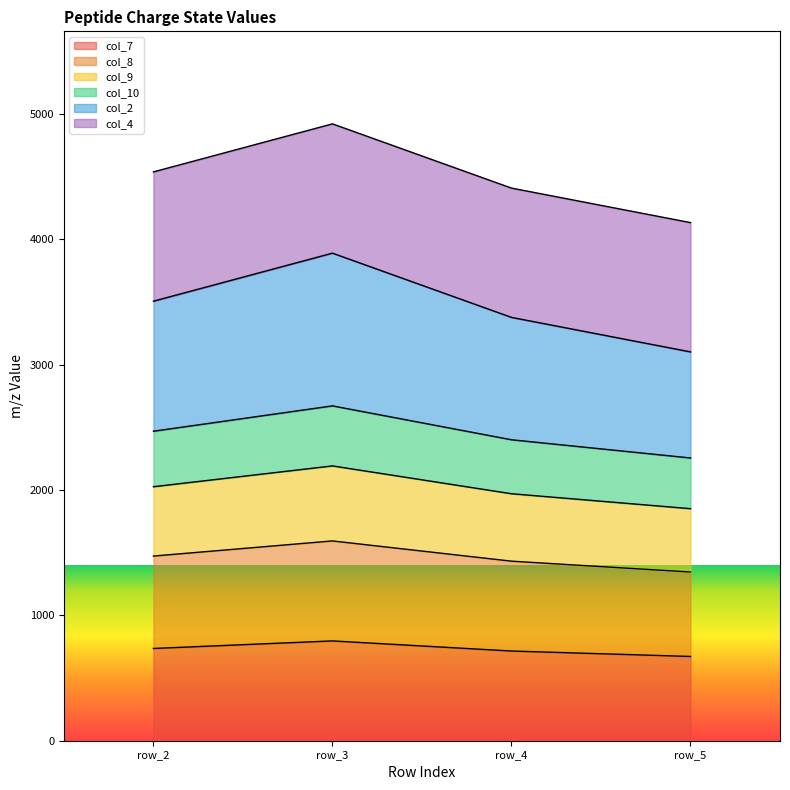

Which series has the widest spread of values?

col_2